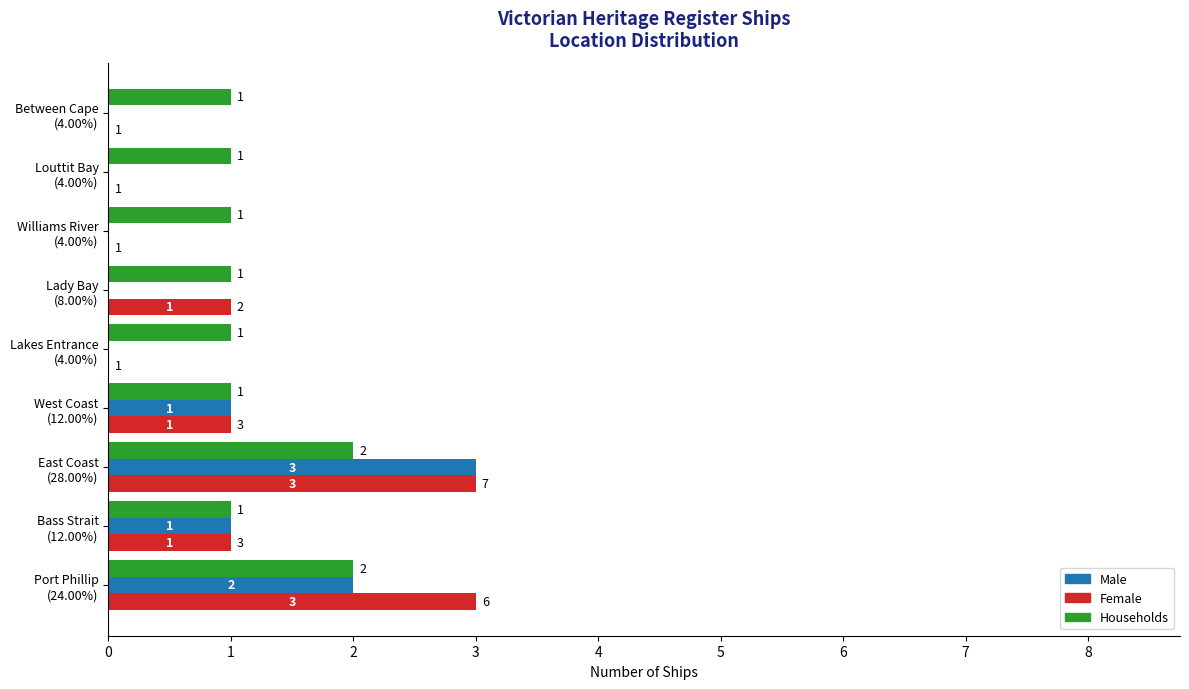

Which series has the largest total across all categories?

Households